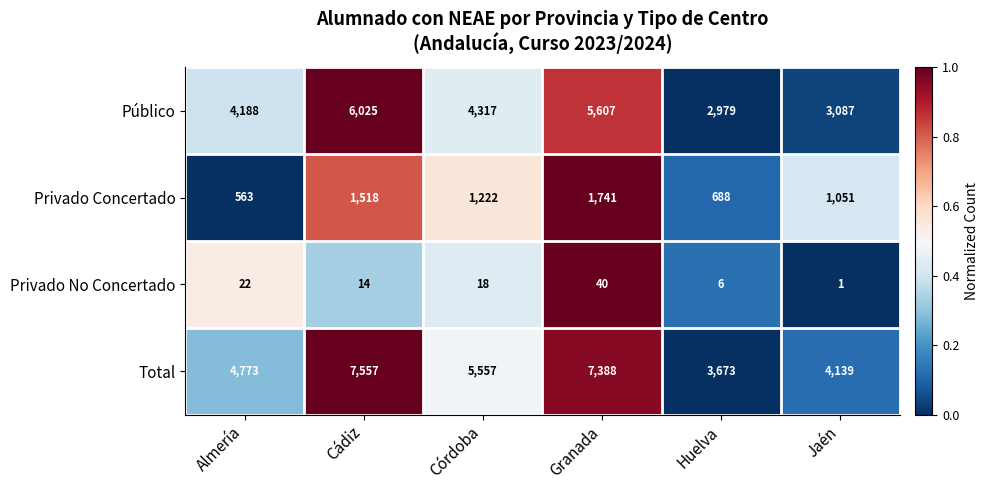

What is the difference between the highest and lowest values at Huelva?

3667